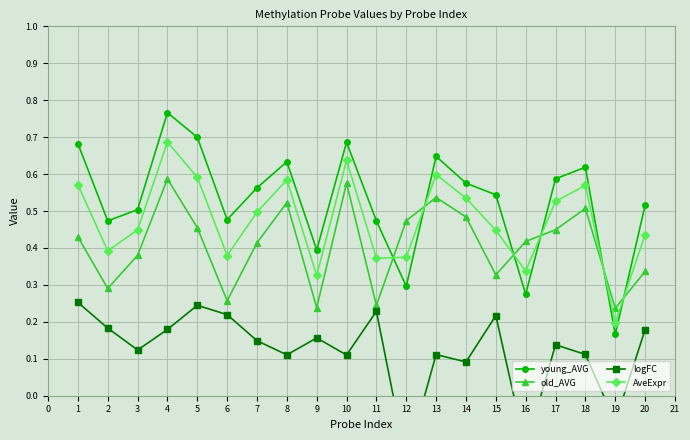

How many AveExpr values are between 0 and 1?

20